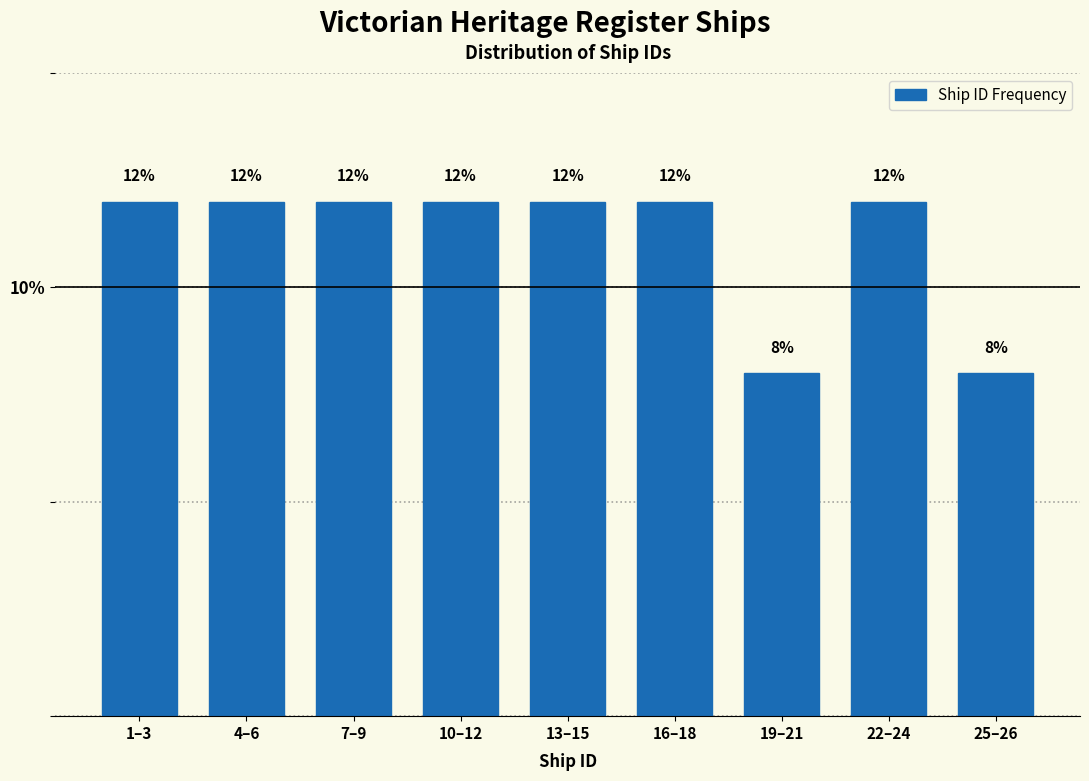

Reading left to right, list all the values displayed in this chart.

1–3=12	4–6=12	7–9=12	10–12=12	13–15=12	16–18=12	19–21=8	22–24=12	25–26=8